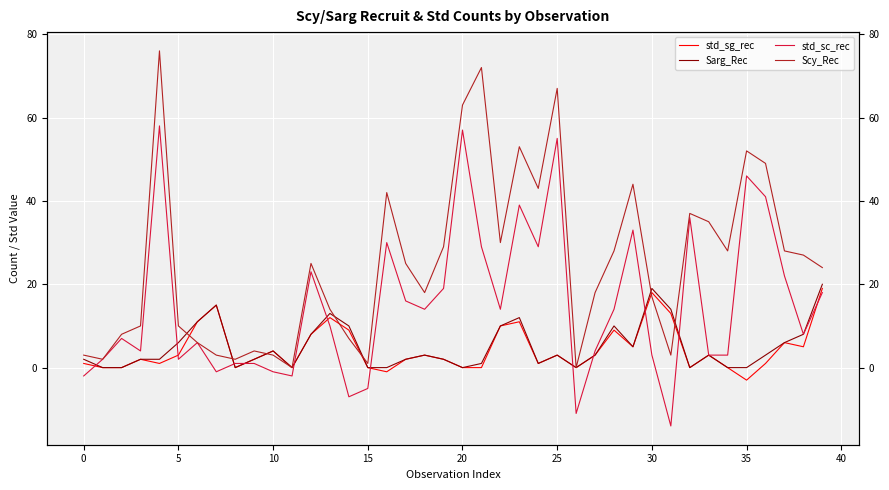

The value of Sarg_Rec at 27 is 3. True or false?

True